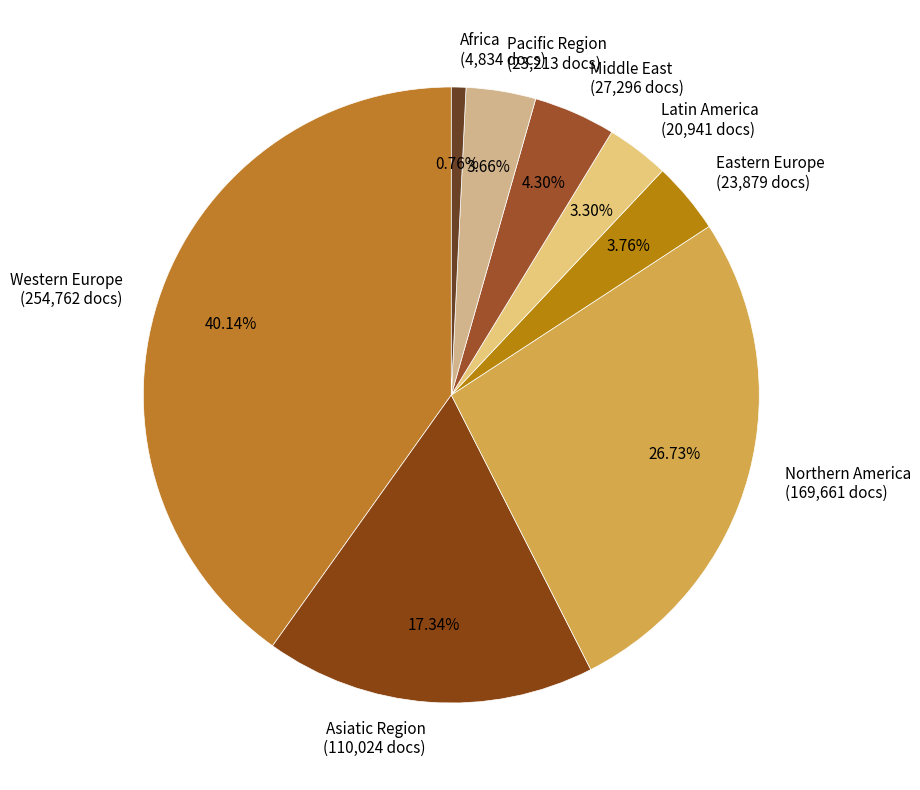

To the nearest percent, what is the difference between the largest and smallest slice percentages?

39%